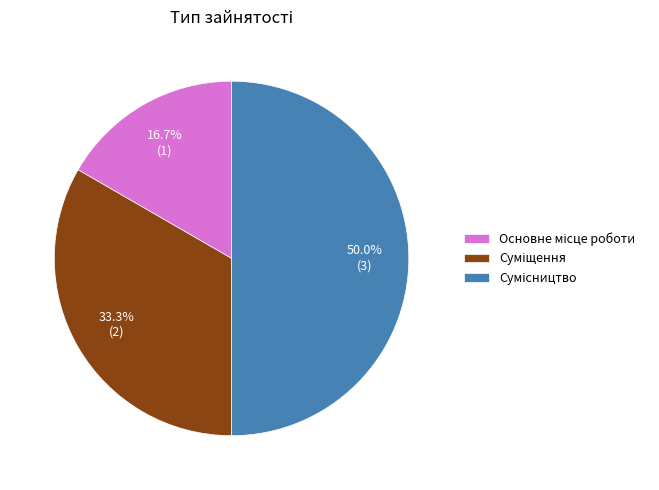

The Сумісництво slice represents 50% of the pie. True or false?

True